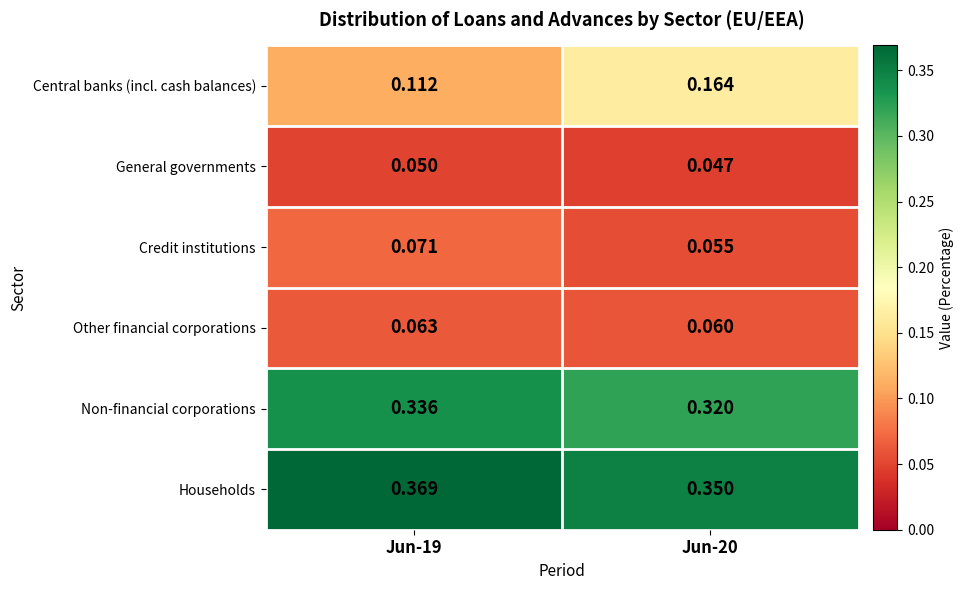

Rank the series by their maximum value, from highest to lowest.

Households, Non-financial corporations, Central banks (incl. cash balances), Credit institutions, Other financial corporations, General governments